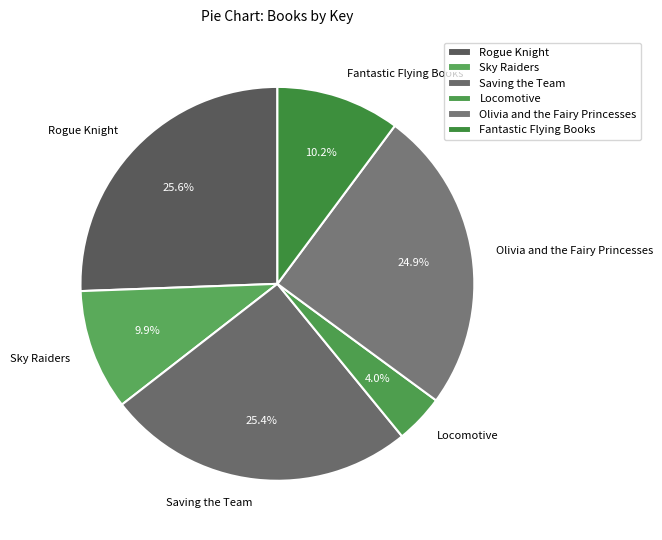

To the nearest percent, what portion does Fantastic Flying Books represent?

10%